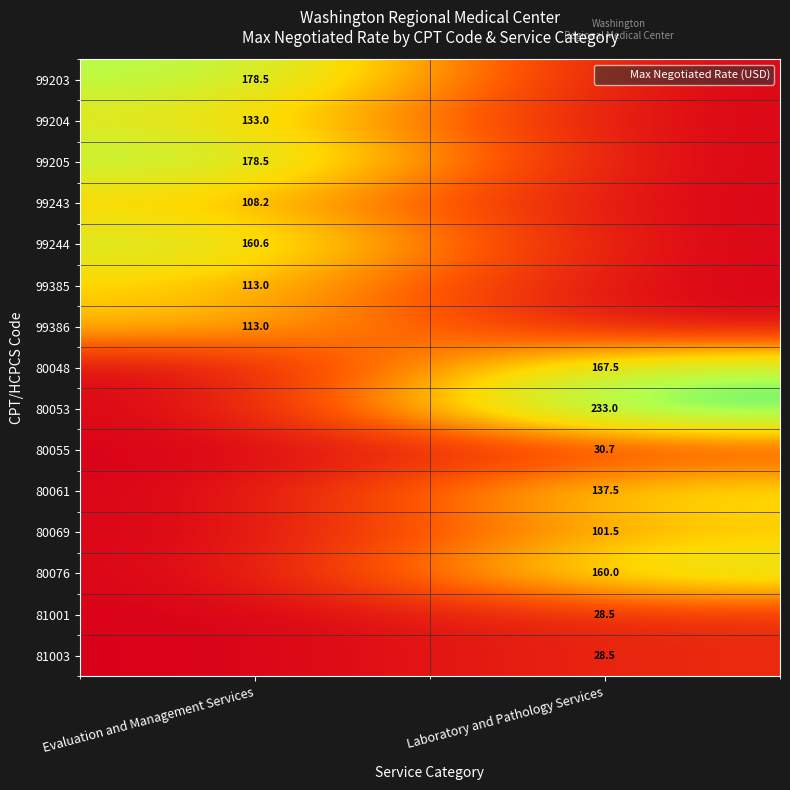

The value of 99385 at Evaluation and Management Services is 113.0. True or false?

True